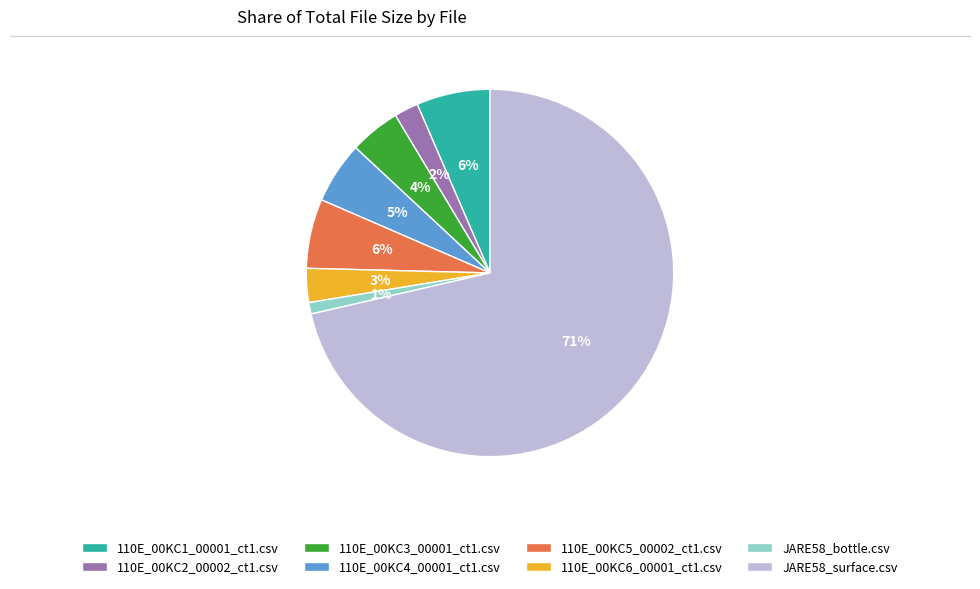

To the nearest percent, what is the average slice percentage?

12%